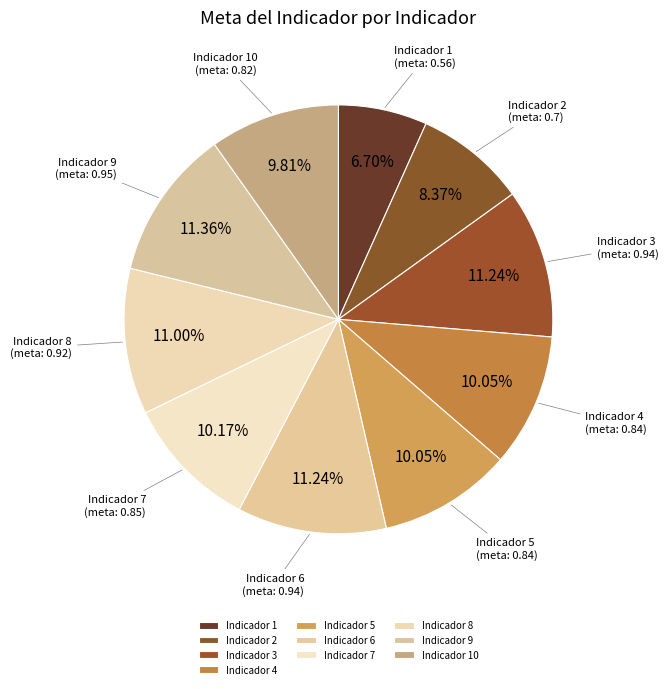

True or false: Indicador 4 accounts for 10% of the total.

True